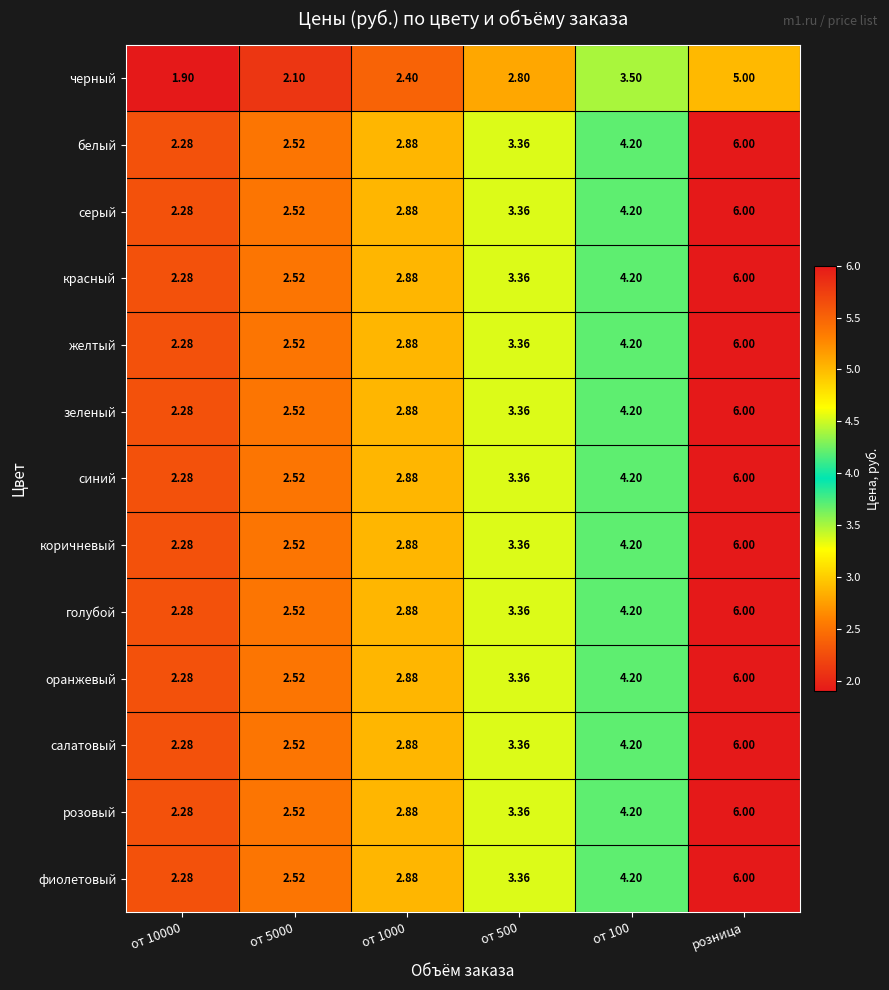

Which category has the highest value in the синий series?

розница